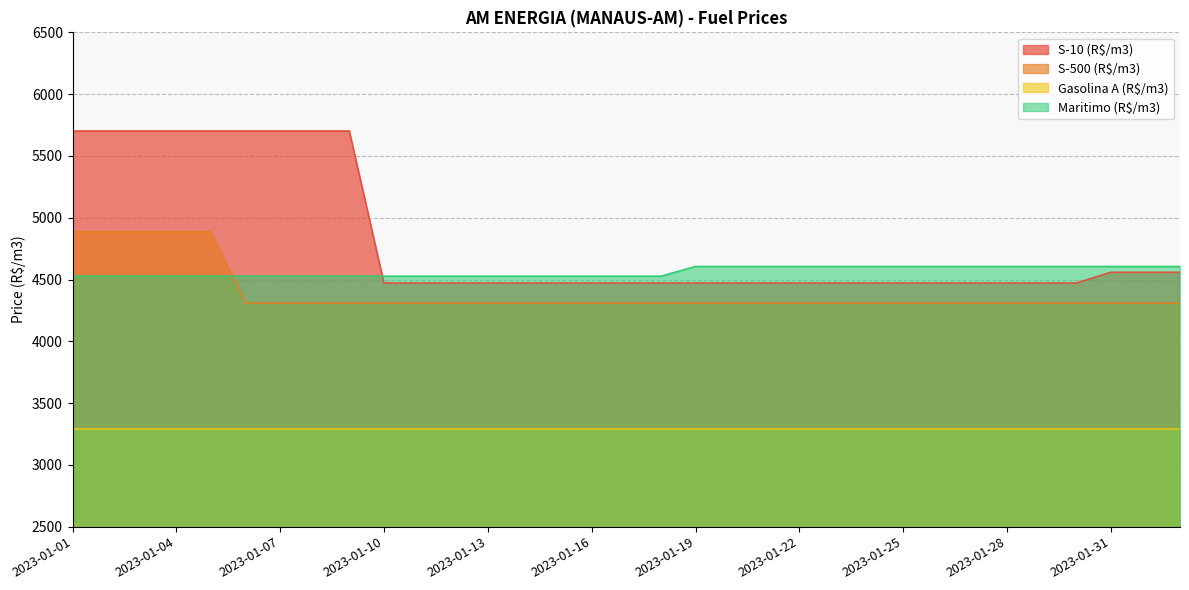

What is the difference between the Maritimo (R$/m3) values at 2023-01-19 and 2023-01-02?

78.7